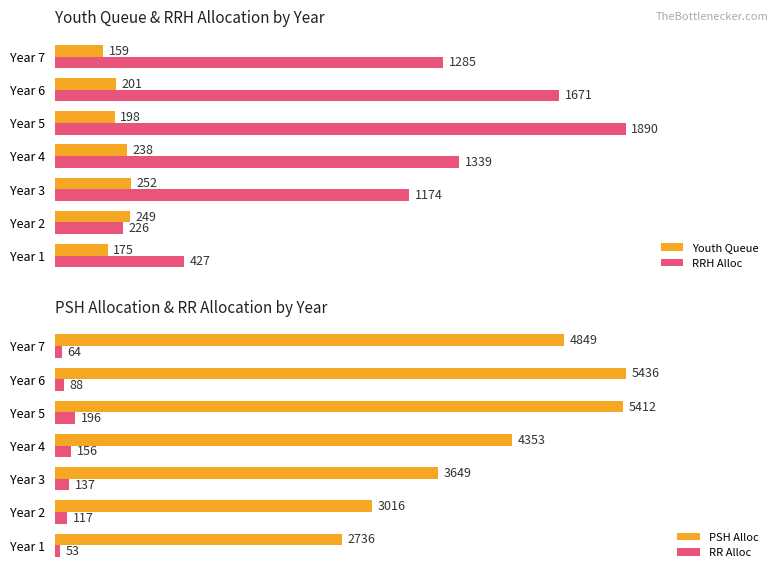

Is the value of PSH Alloc at Year 5 greater than the value of RR Alloc at Year 1?

Yes